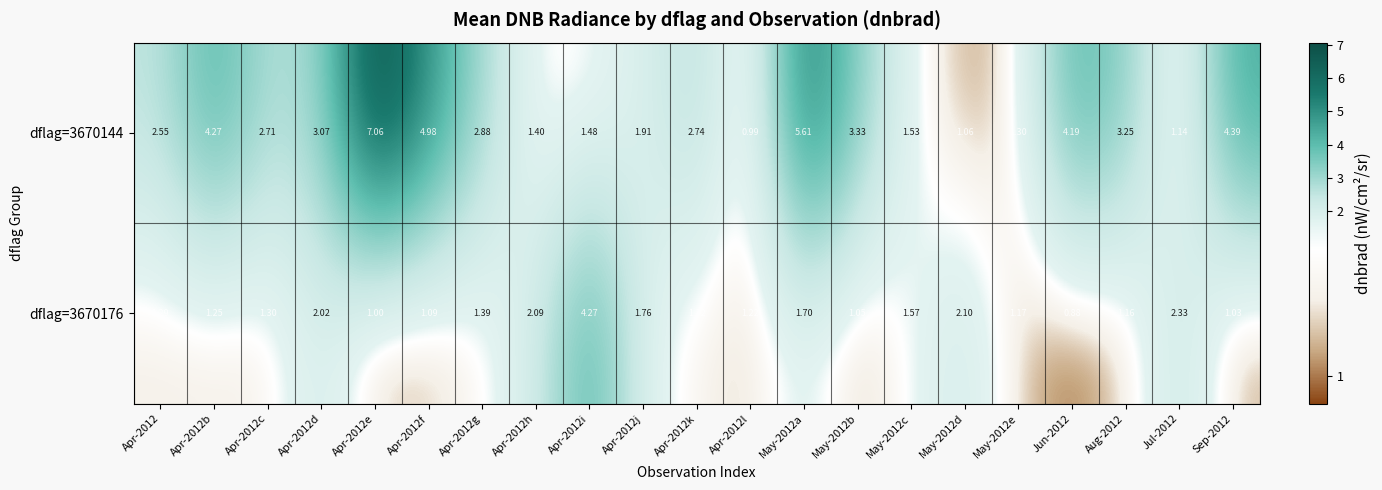

Is the value of dflag=3670144 at May-2012a greater than the value of dflag=3670176 at Apr-2012f?

Yes